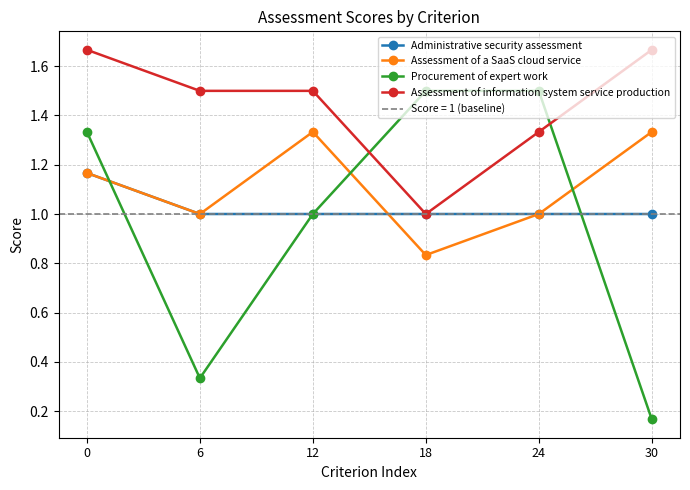

Count the Assessment of information system service production values in the range 1 to 2.

6